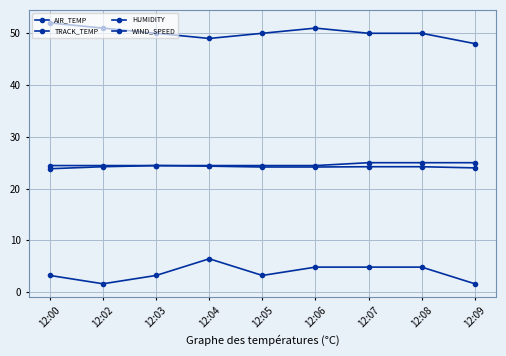

What is the sum of all TRACK_TEMP values?

221.7